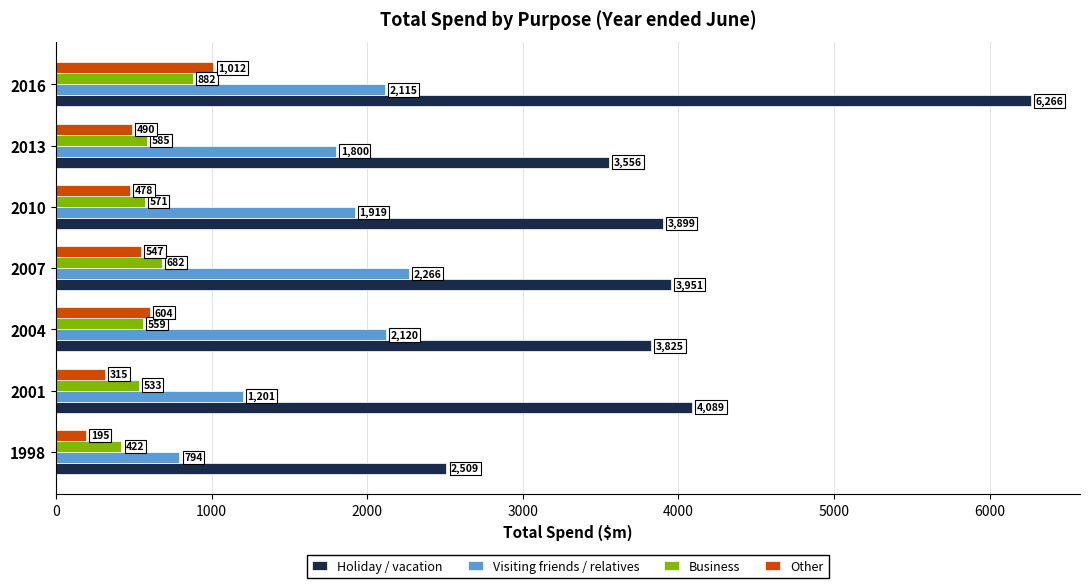

The value of Business at 2010 is 570.6. True or false?

True